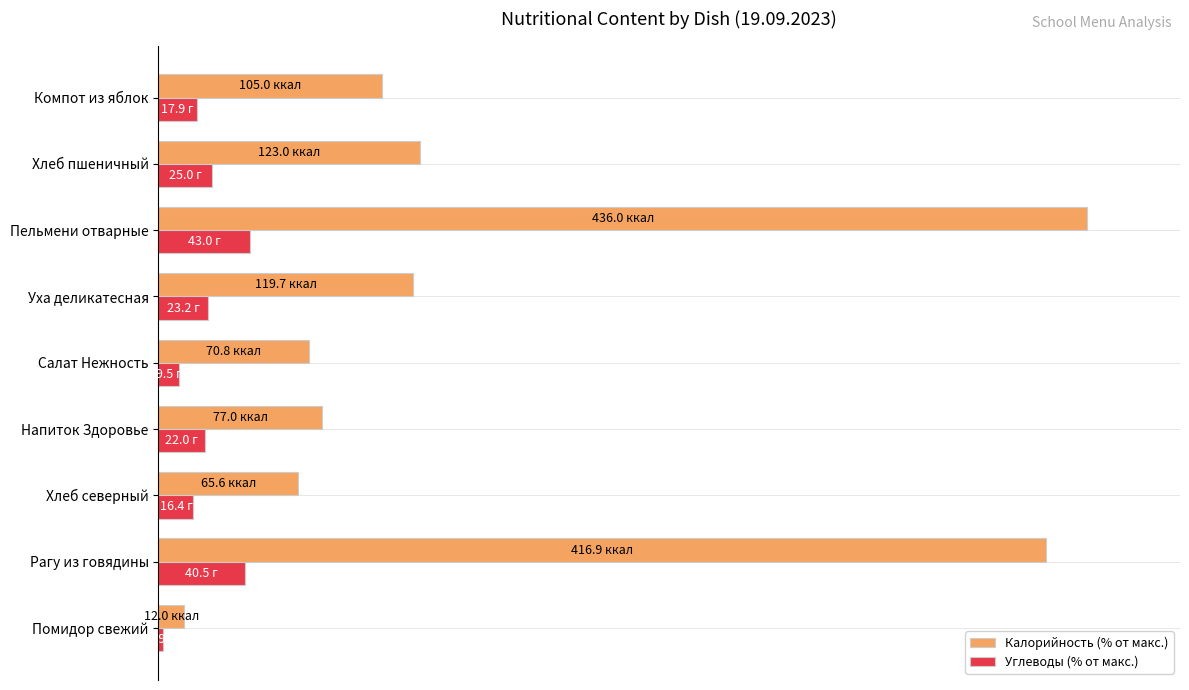

What are all the series names shown in the legend?

Калорийность (% от макс.), Углеводы (% от макс.)